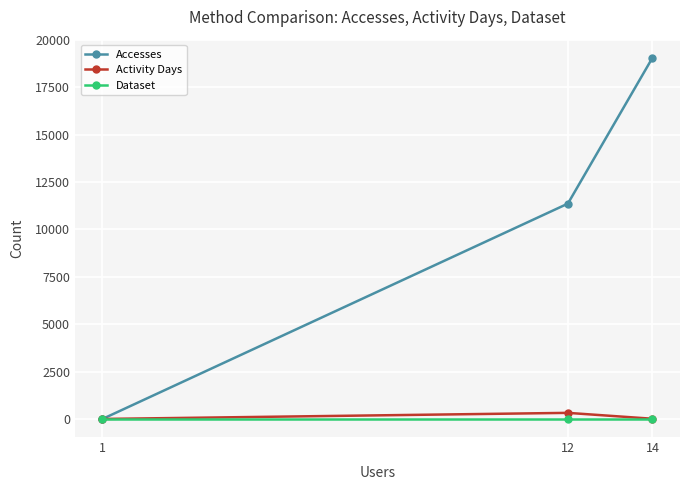

What is the highest value of the Accesses series?

19063